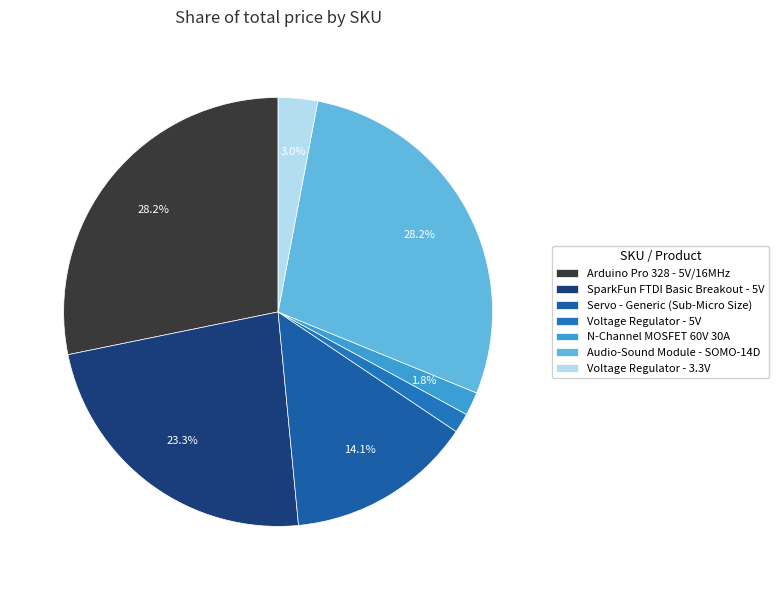

Does any single category account for the majority?

No